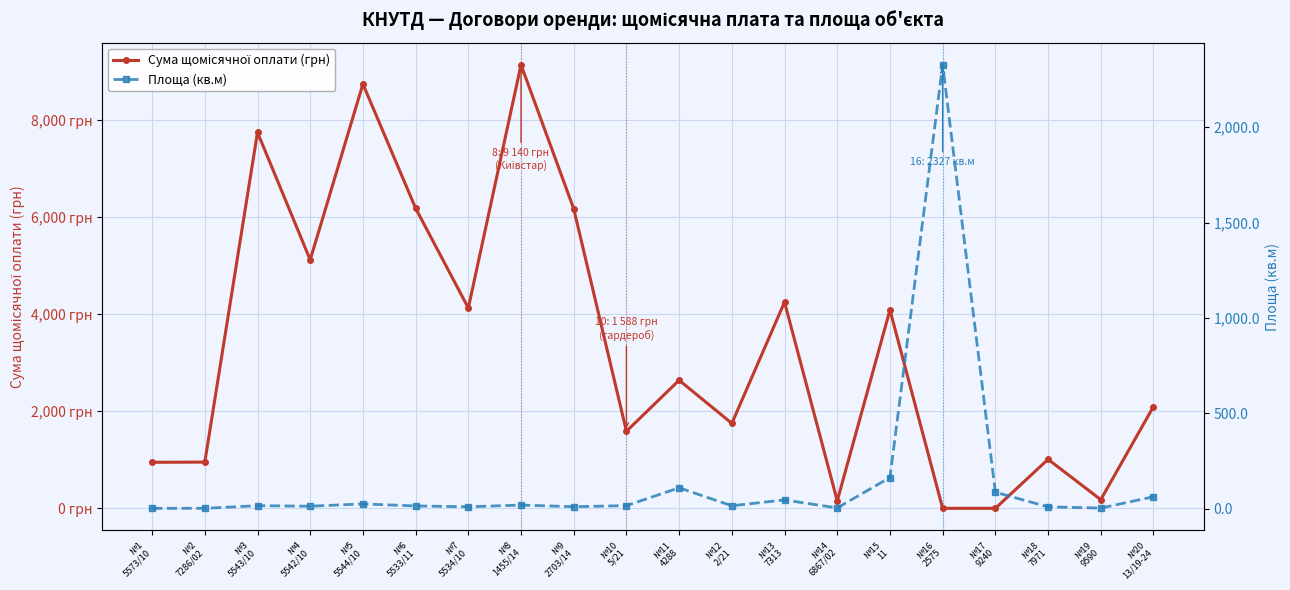

What is the sum of the Площа (кв.м) values at №13
7313 and №4
5542/10?

59.1